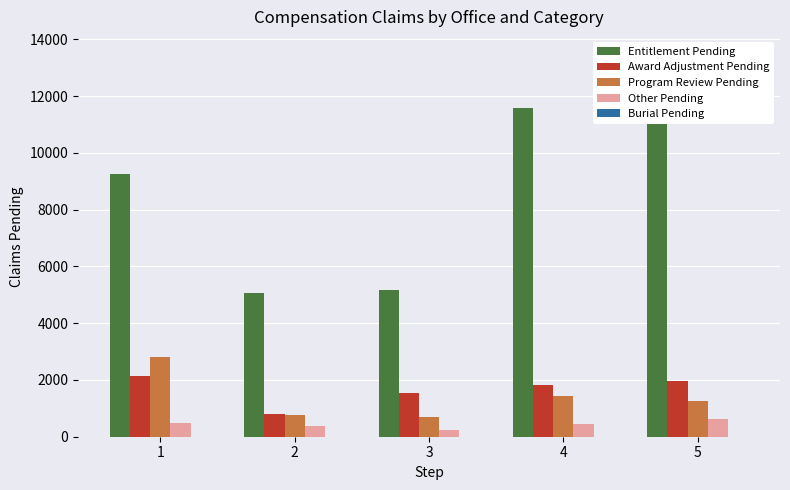

What is the value of the Award Adjustment Pending bar at the 1st from the left?

2151